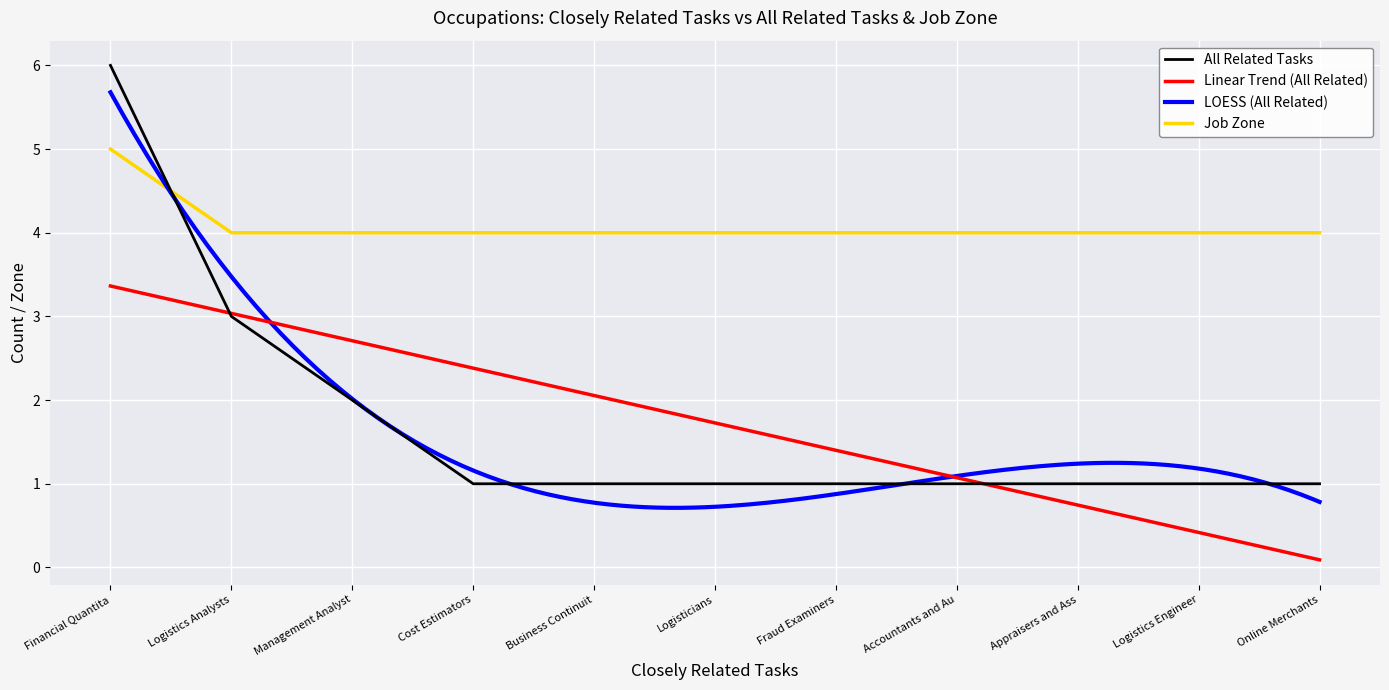

Which series has the largest total across all categories?

Job Zone